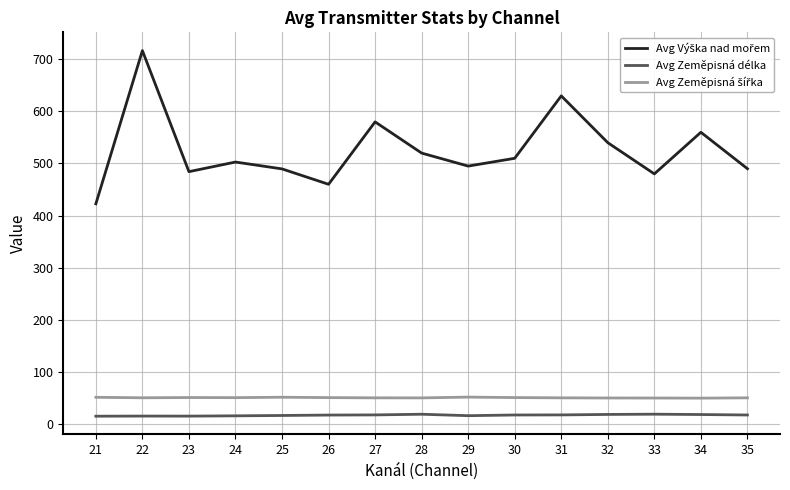

At which category is the sum across all series the highest?

22